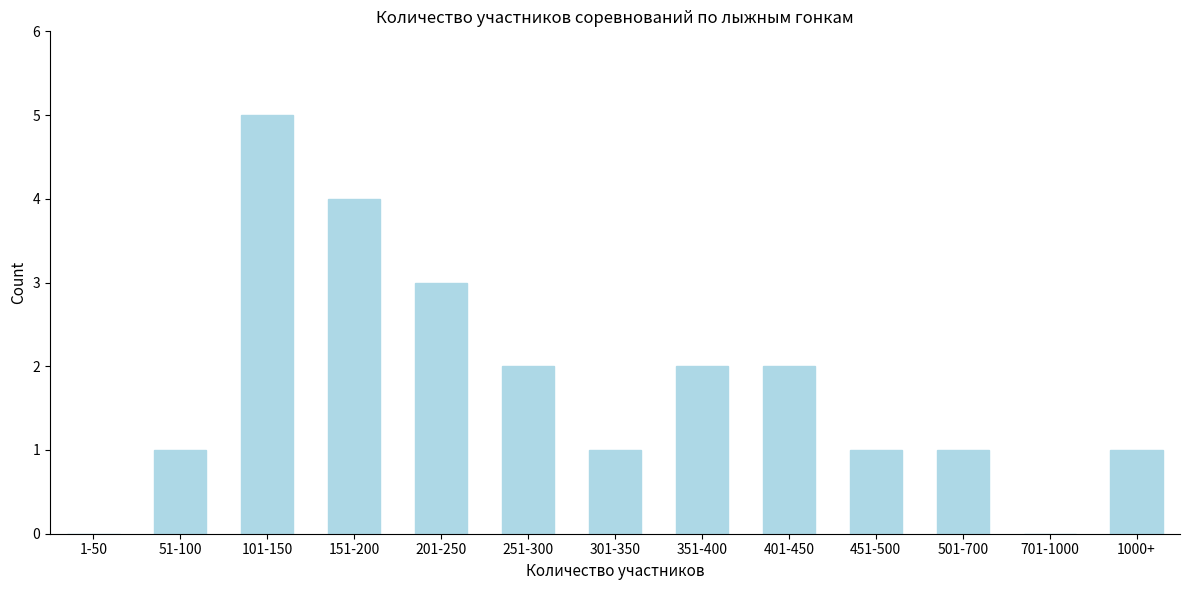

Reading left to right, list all the values displayed in this chart.

1-50=0	51-100=1	101-150=5	151-200=4	201-250=3	251-300=2	301-350=1	351-400=2	401-450=2	451-500=1	501-700=1	701-1000=0	1000+=1